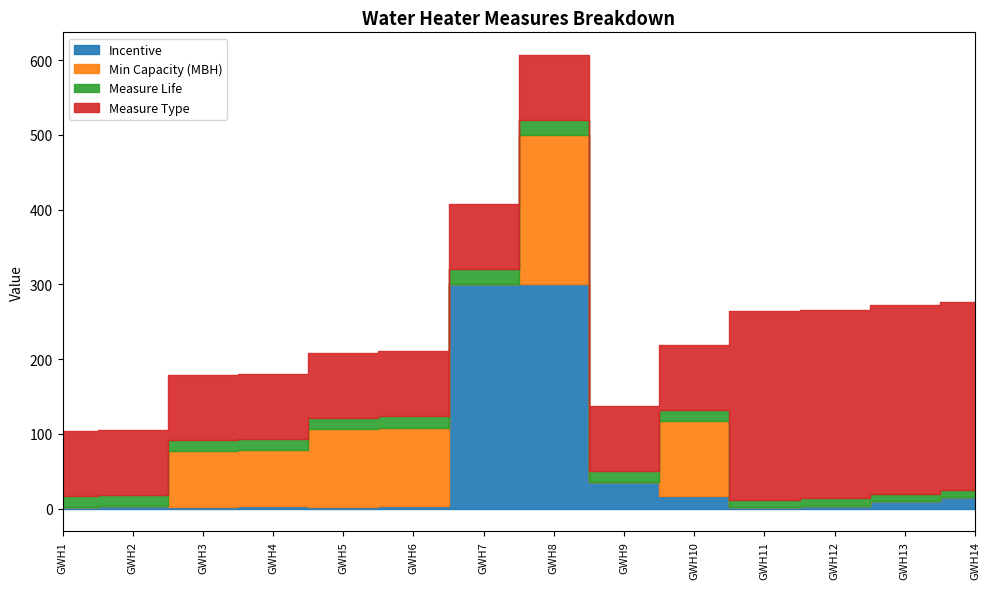

After their last crossing, which series has the higher values: Min Capacity (MBH) or Measure Type?

Measure Type